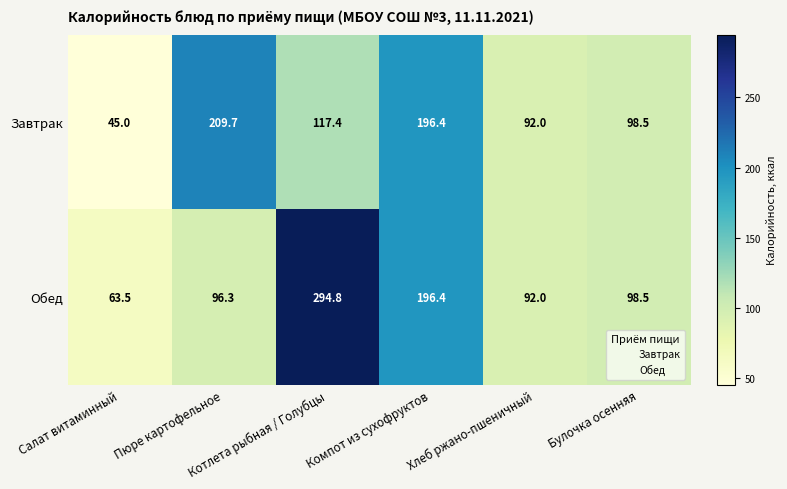

What is the greatest value displayed?

294.8